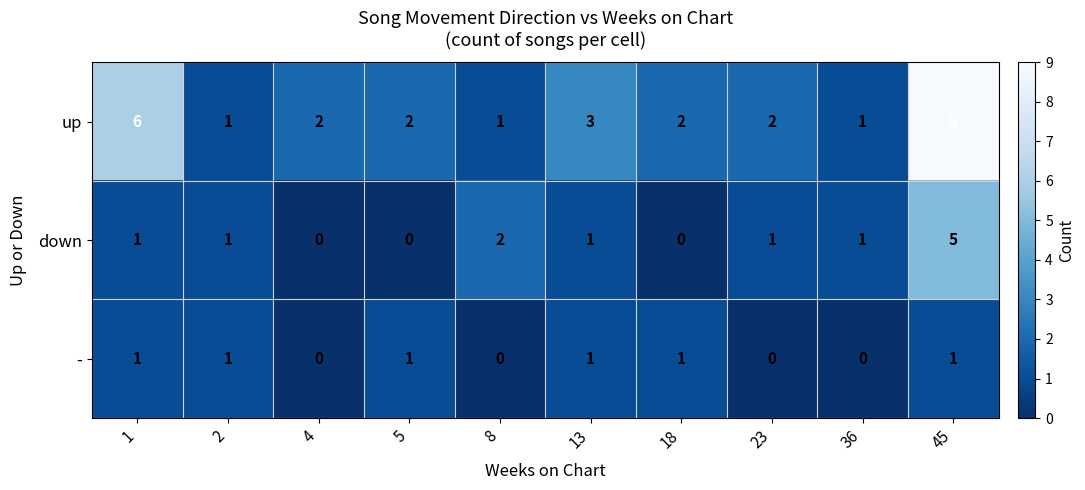

Which label corresponds to the largest value in the chart?

45